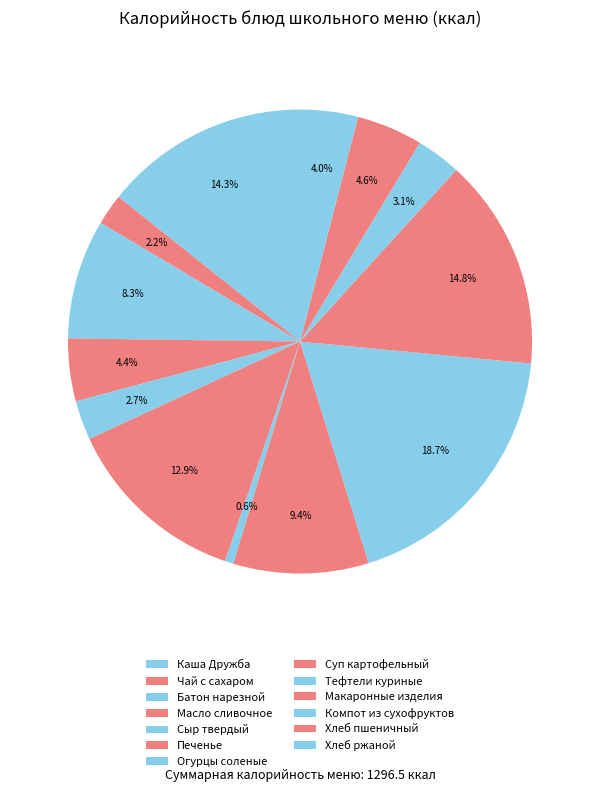

Is there any slice that represents more than half of the pie?

No